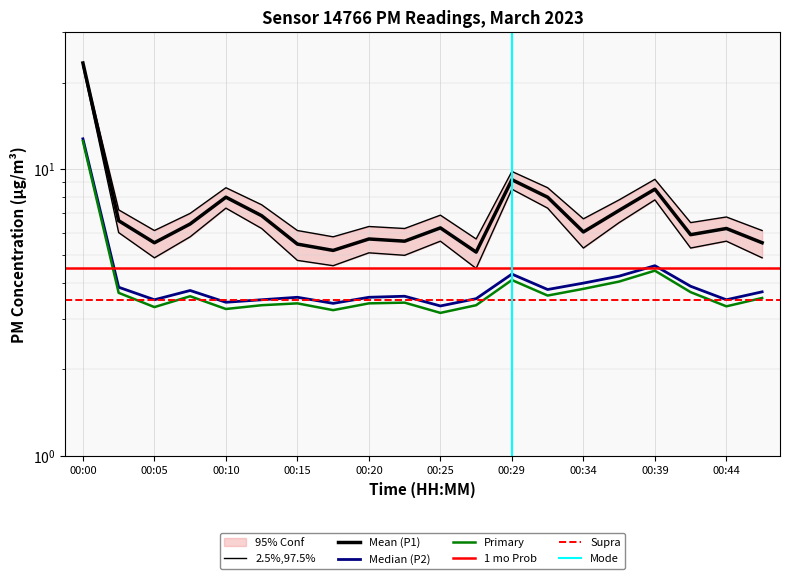

Rank the series by their maximum value, from highest to lowest.

P1, P1_upper, P1_lower, P2, P2_green